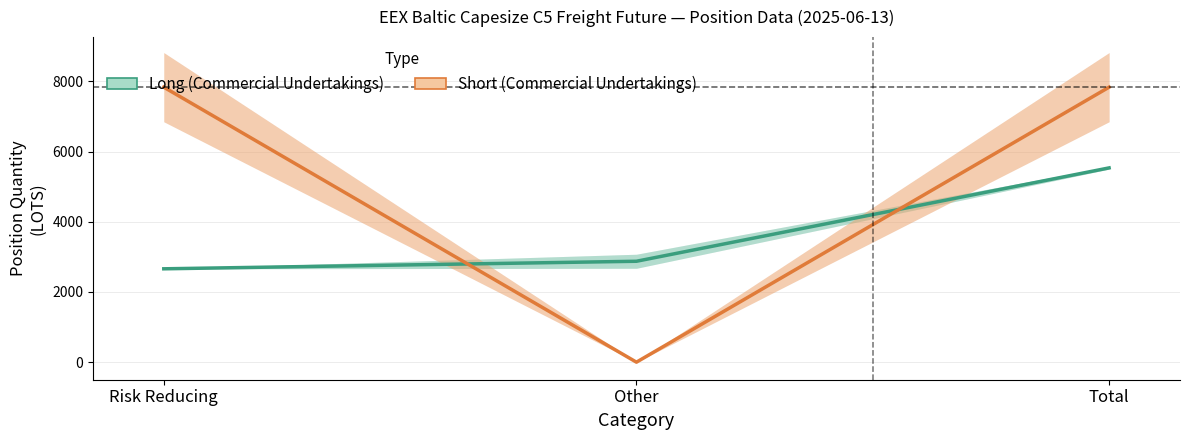

The Long (Commercial Undertakings) series shows 4454 at Risk Reducing. True or false?

False